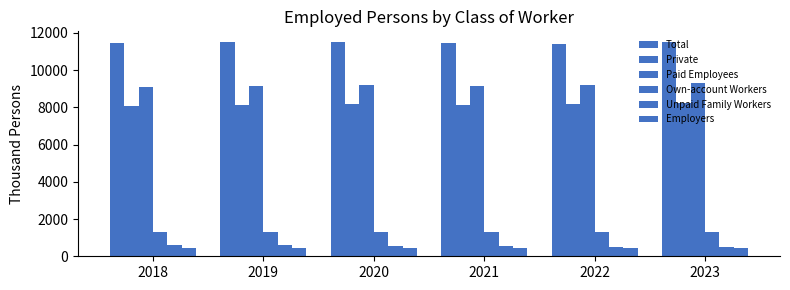

Which has a higher value, 2018 or 2021?

2021